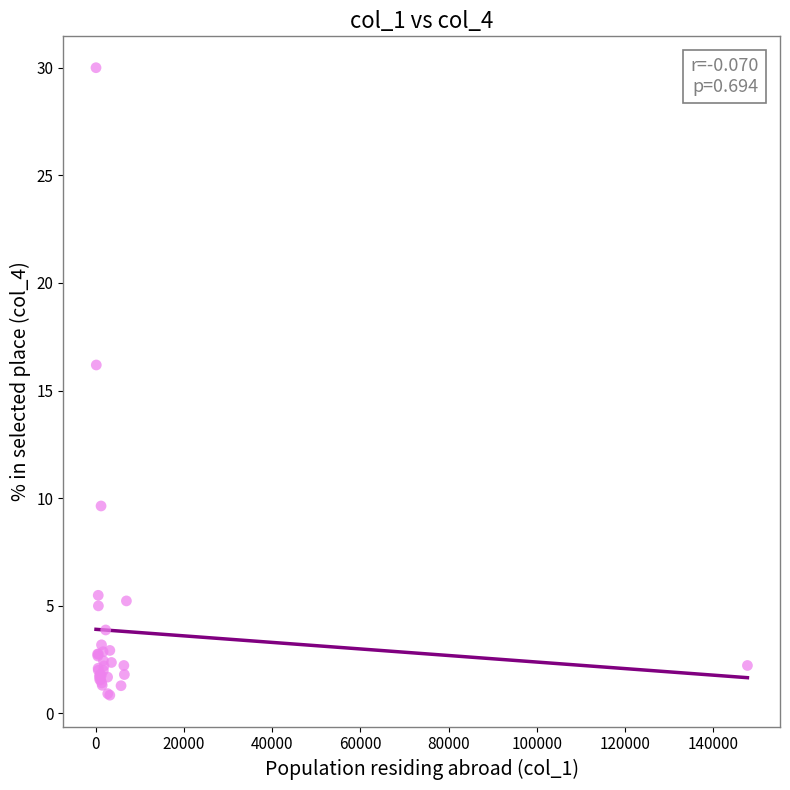

What Y value in the scatter plot is closest to 15?

16.2